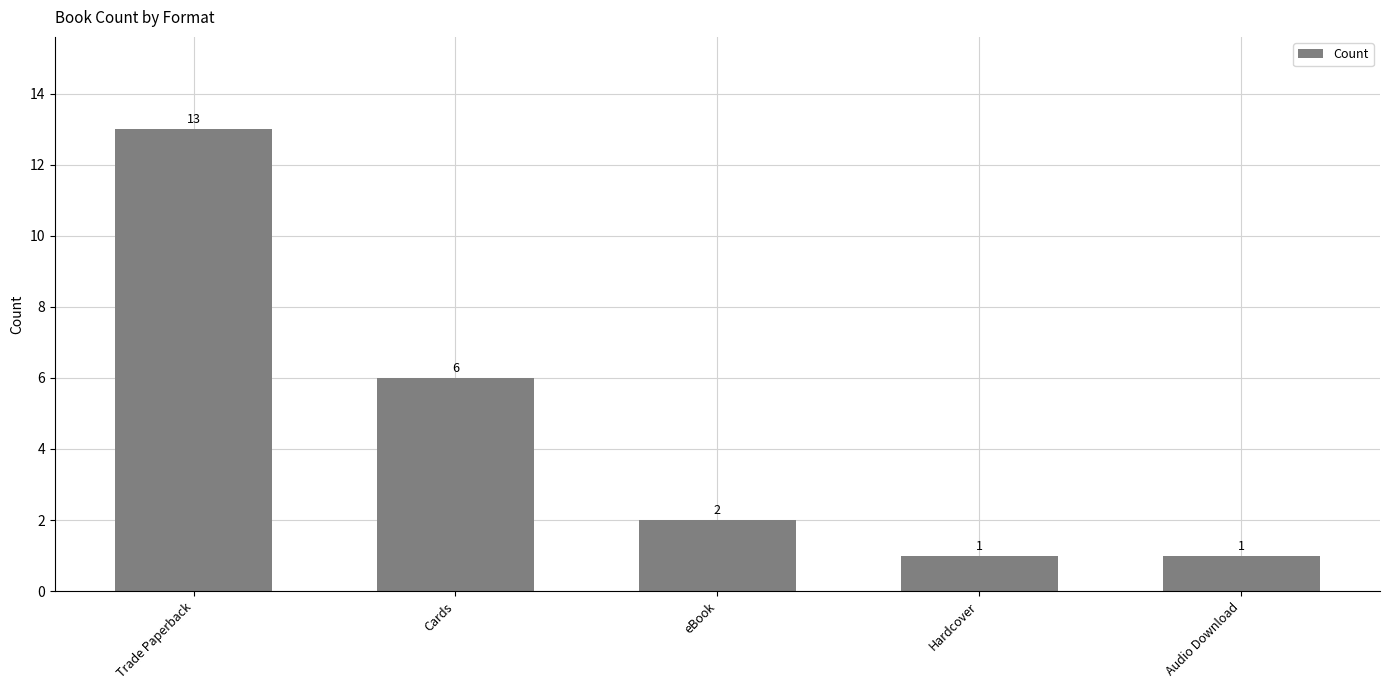

What is the value of the 5th bar from the left?

1